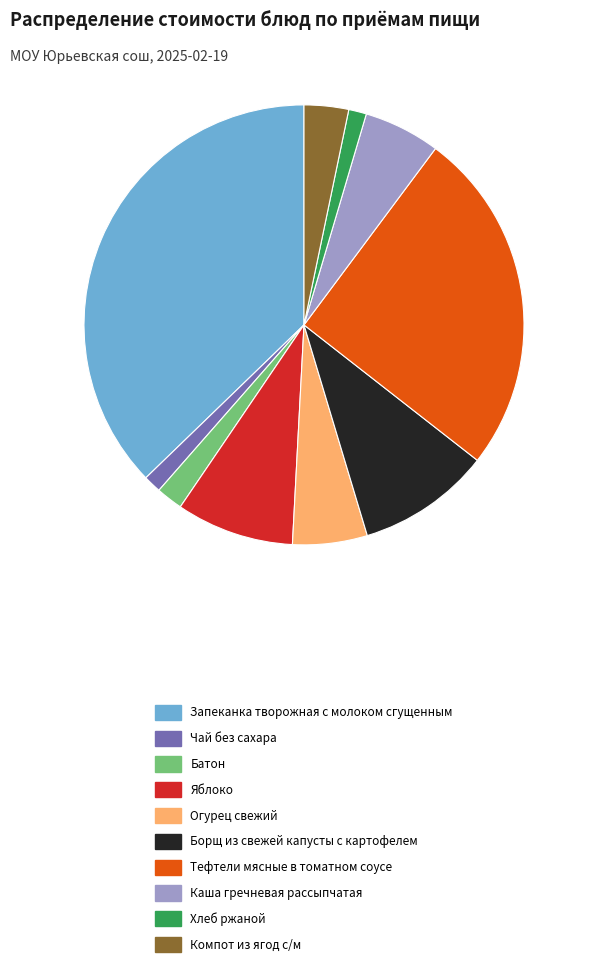

Combined, do Каша гречневая рассыпчатая and Батон account for over 50%?

No